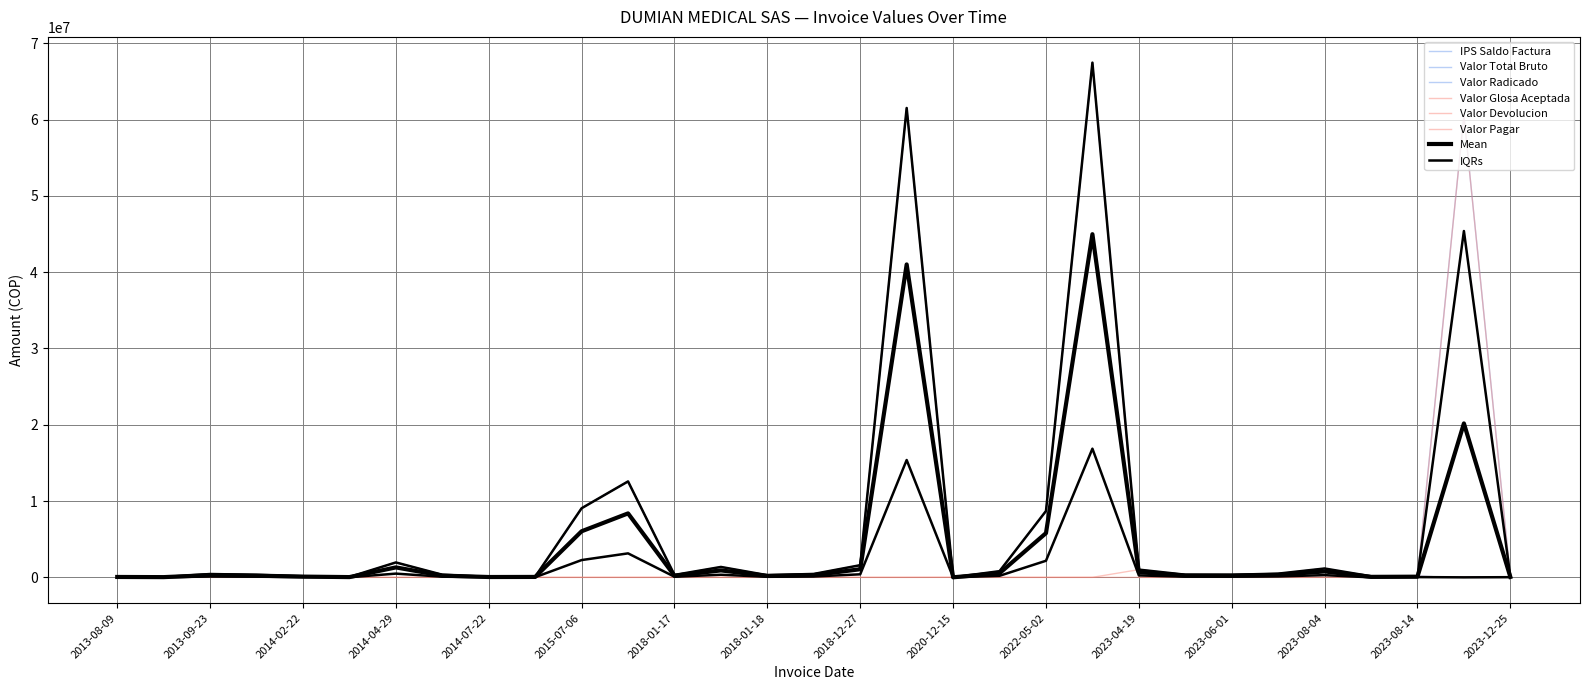

Reading left to right, list all the values displayed in this chart.

IPS Saldo Factura: 75530	43236	436960	331787	144391	49816	1953284	342890	65100	82015	9057071	12572918	316531	1363200	283373	447750	1594096	61517395	8775	810000	8693777	67462757	1012693	348141	337423	486336	1159003	190989	129434	60524480	84116
Valor Total Bruto: 75530	43236	436960	331787	144391	49816	1953284	342890	65100	82015	9057071	12572918	316531	1363200	283373	447750	1594096	61517395	8775	810000	8693777	67462757	1012693	348141	337423	486336	1159003	0	129434	0	84116
Valor Radicado: 75530	43236	436960	331787	144391	49816	1953284	342890	65100	82015	9057071	12572918	316531	1363200	283373	447750	1594096	61517395	8775	810000	8693777	67462757	1012693	348141	337423	486336	1159003	0	129434	0	84116
Valor Glosa Aceptada: 75530	43236	436960	331787	144391	49816	1953284	342890	65100	82015	9057071	12572918	316531	1363200	283373	447750	1594096	61517395	0	0	0	0	0	0	0	0	0	0	0	0	0
Valor Devolucion: 0	0	0	0	0	0	0	0	0	0	0	0	0	0	0	0	0	0	8775	810000	8693777	67462757	0	0	0	0	0	190989	0	60524480	0
Valor Pagar: 0	0	0	0	0	0	0	0	0	0	0	0	0	0	0	0	0	0	0	0	0	0	1012693	348141	337423	486336	1159003	0	129434	0	84116